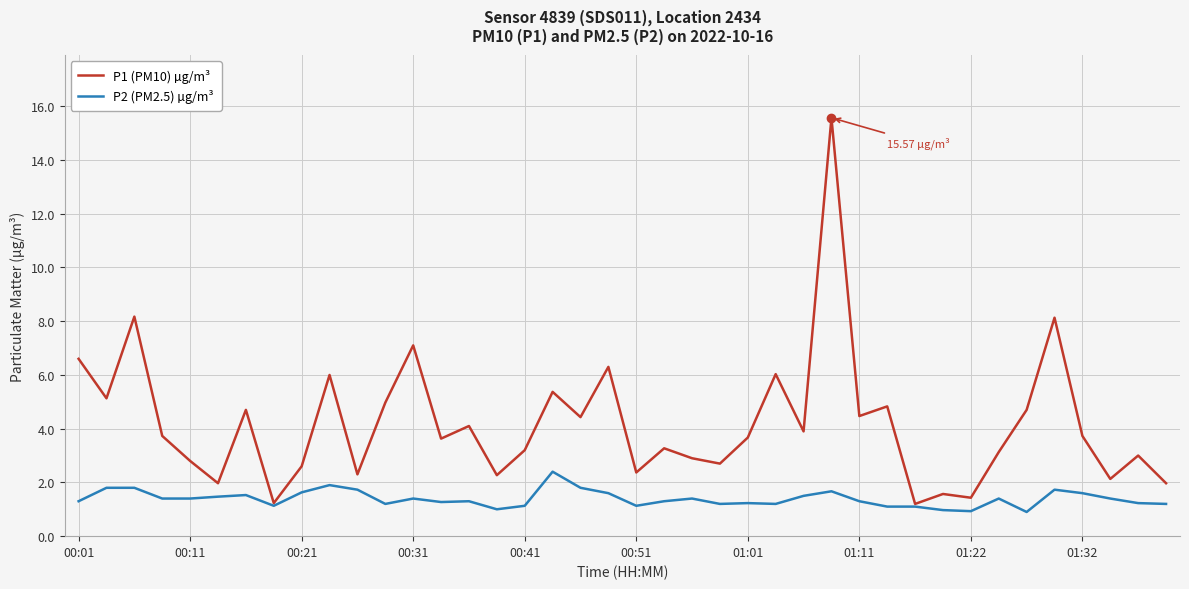

Rank the series by their average value, from lowest to highest.

P2 (PM2.5) µg/m³, P1 (PM10) µg/m³